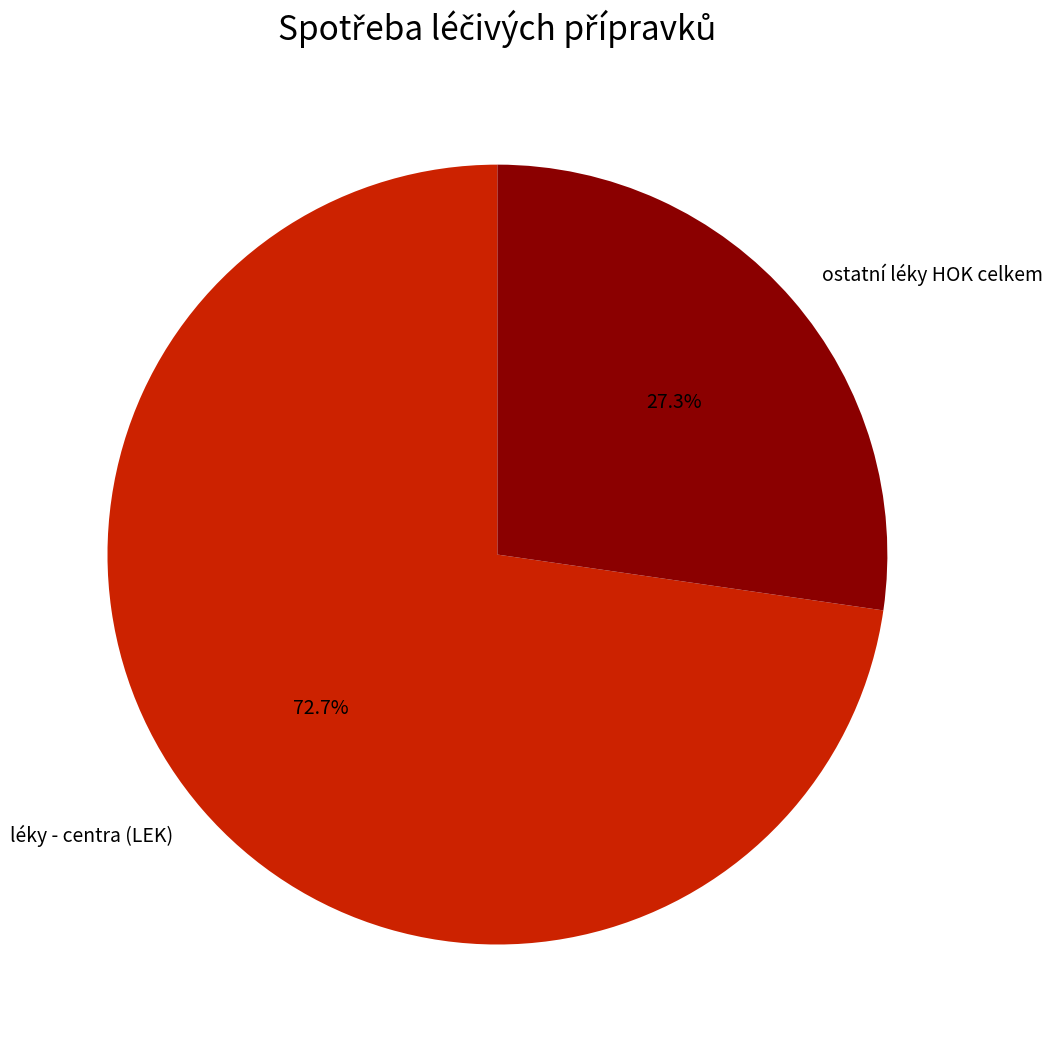

Which category has the smallest portion of the pie?

ostatní léky HOK celkem